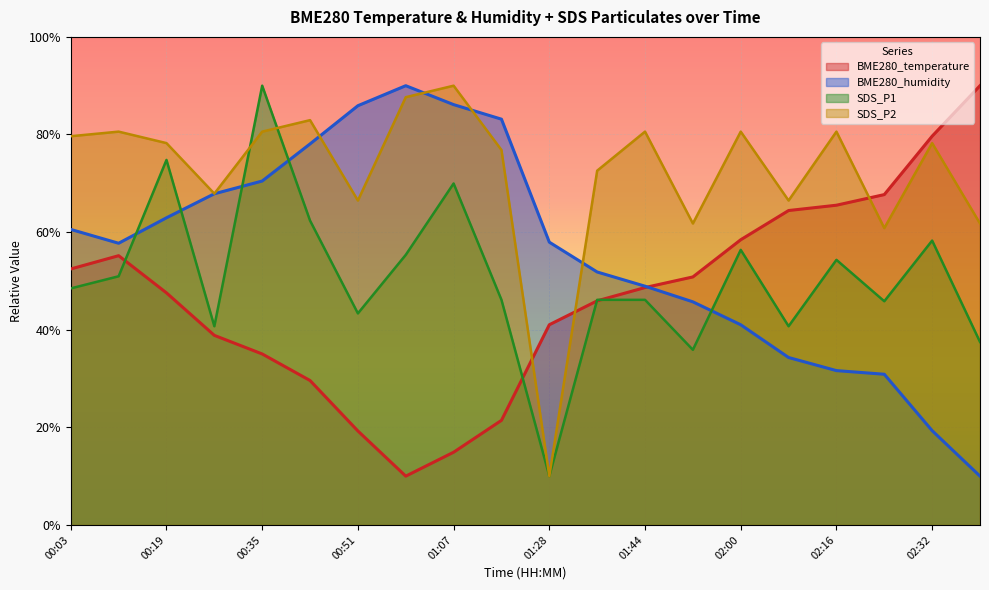

How many lines are shown in the chart?

4